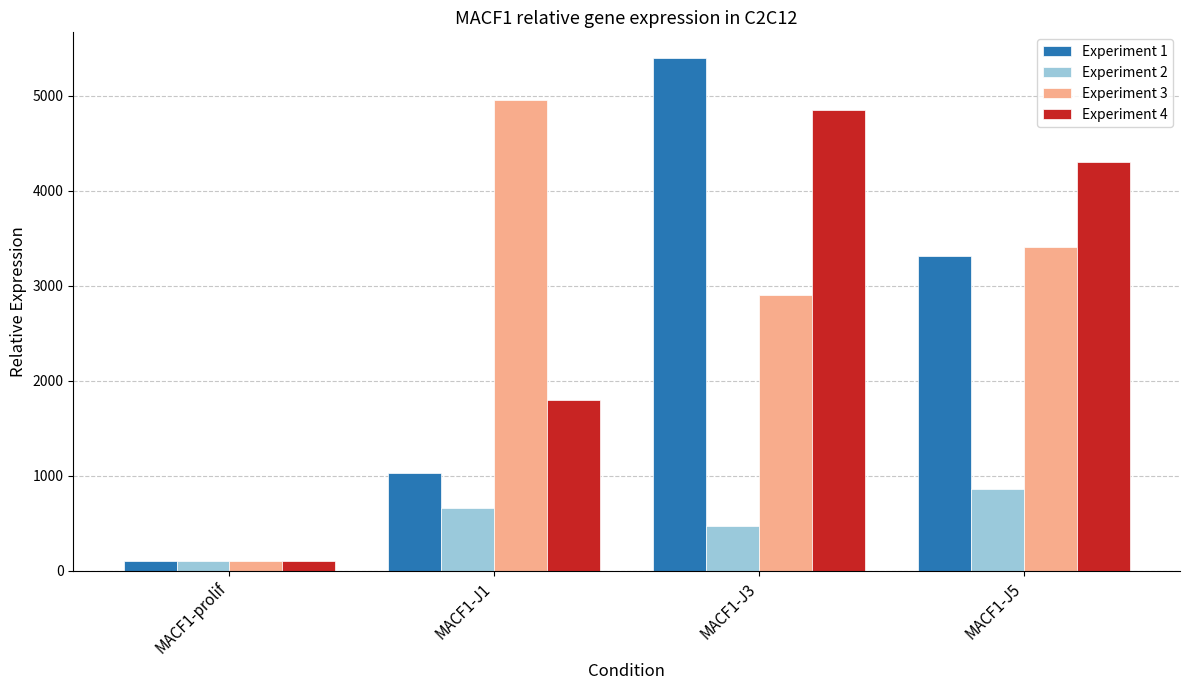

Reading right to left, list all the values displayed in this chart.

Experiment 1: 3309.9	5396.0	1025.9	100.0
Experiment 2: 864.3	472.7	666.9	100.0
Experiment 3: 3406.0	2904.1	4952.2	100.0
Experiment 4: 4301.2	4850.3	1795.9	100.0